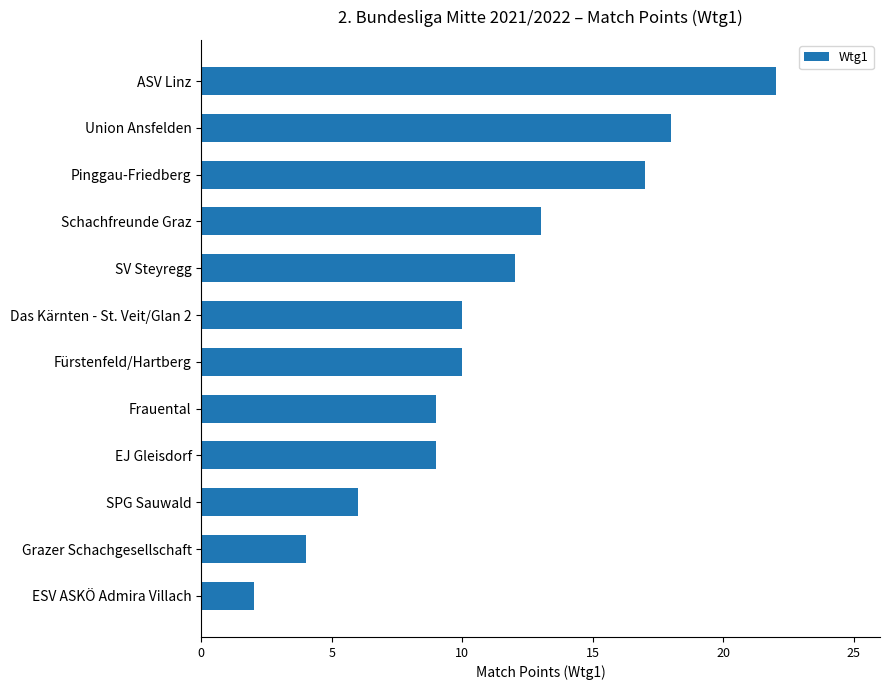

What is the maximum value shown in the chart?

22